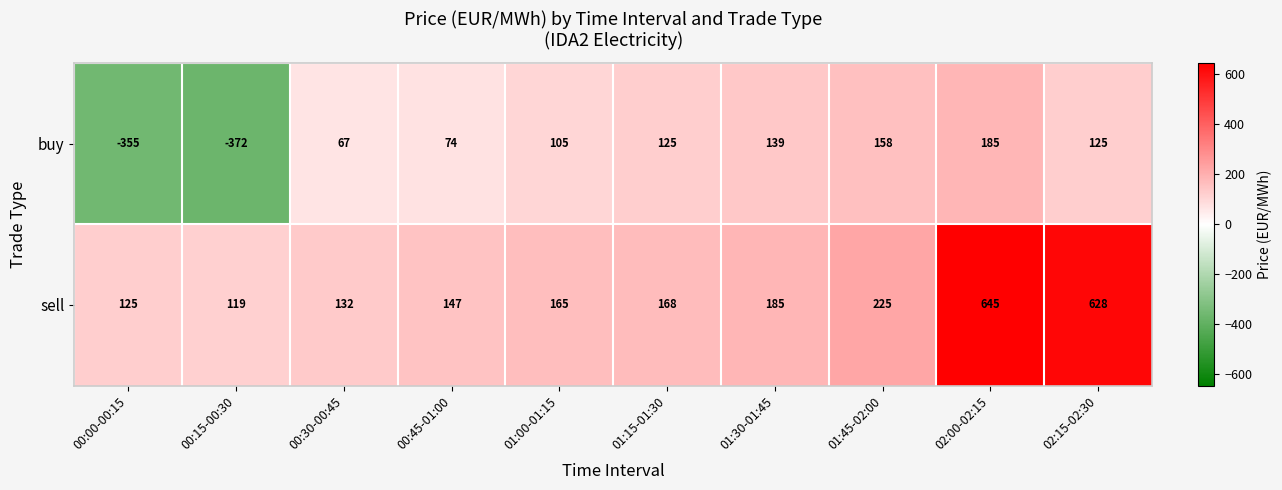

Reading left to right, extract all data points from this chart.

buy: -355	-372	67	74	105	125	139	158	185	125
sell: 125	119	132	147	165	168	185	225	645	628